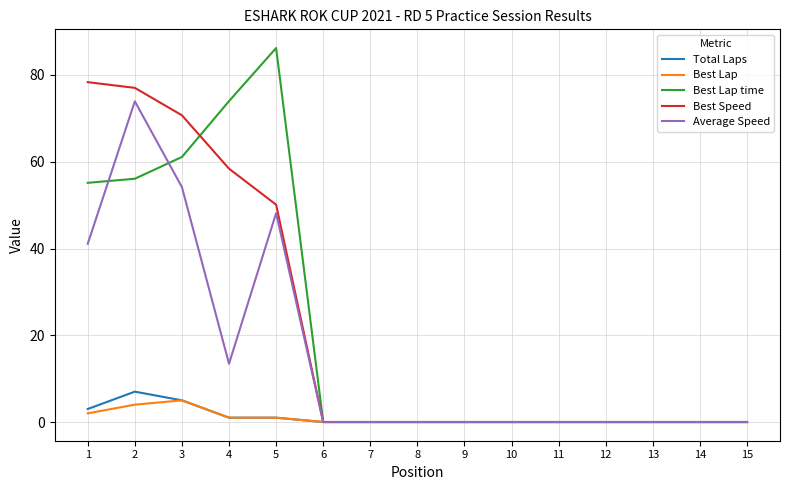

How many series are shown in this chart?

5